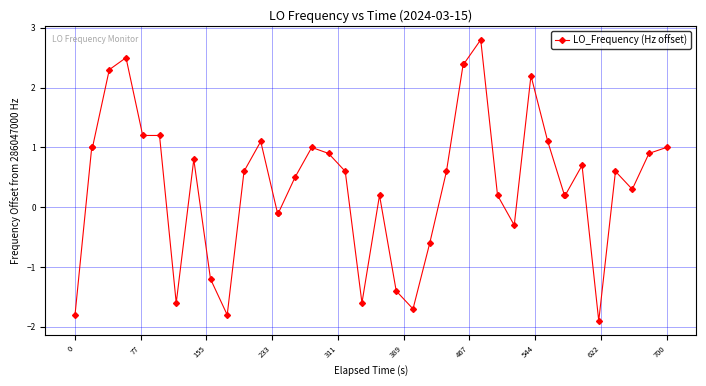

What is the greatest value displayed?

2.8